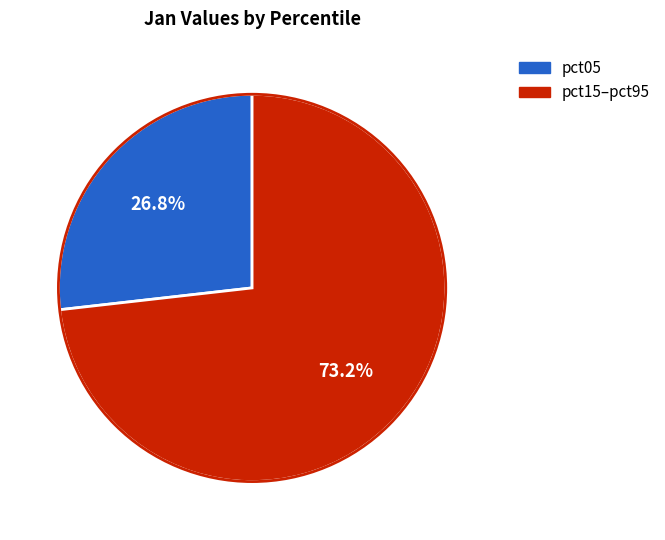

Does any single category account for the majority?

Yes